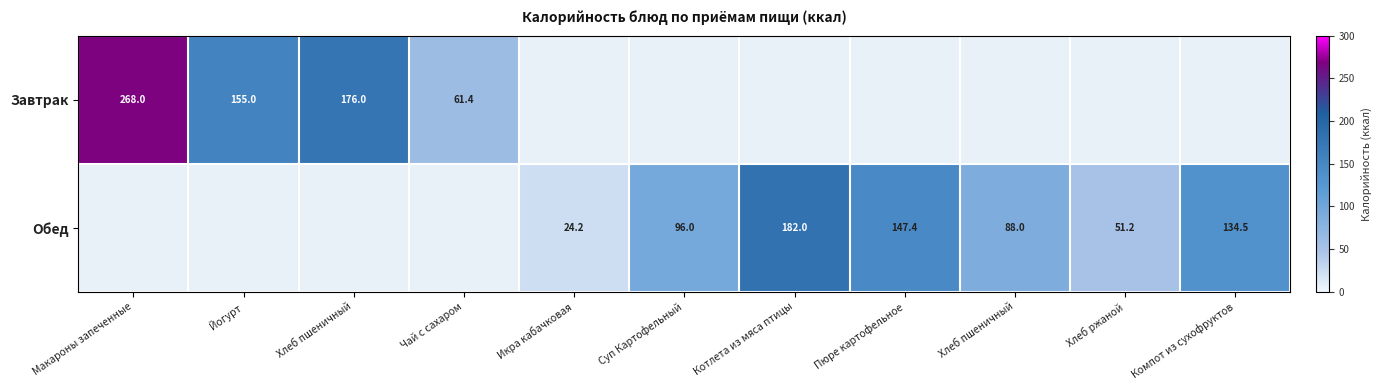

Count the number of data series in this chart.

2